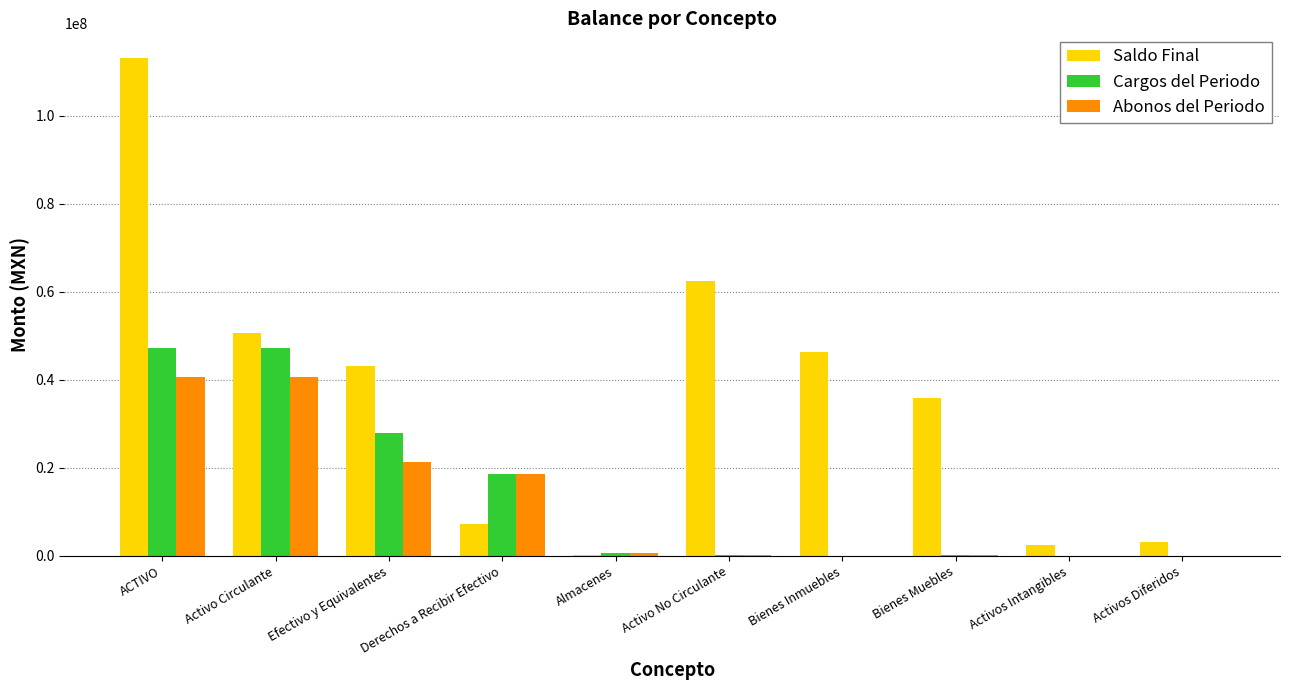

What is the highest value of the Abonos del Periodo series?

40605289.6